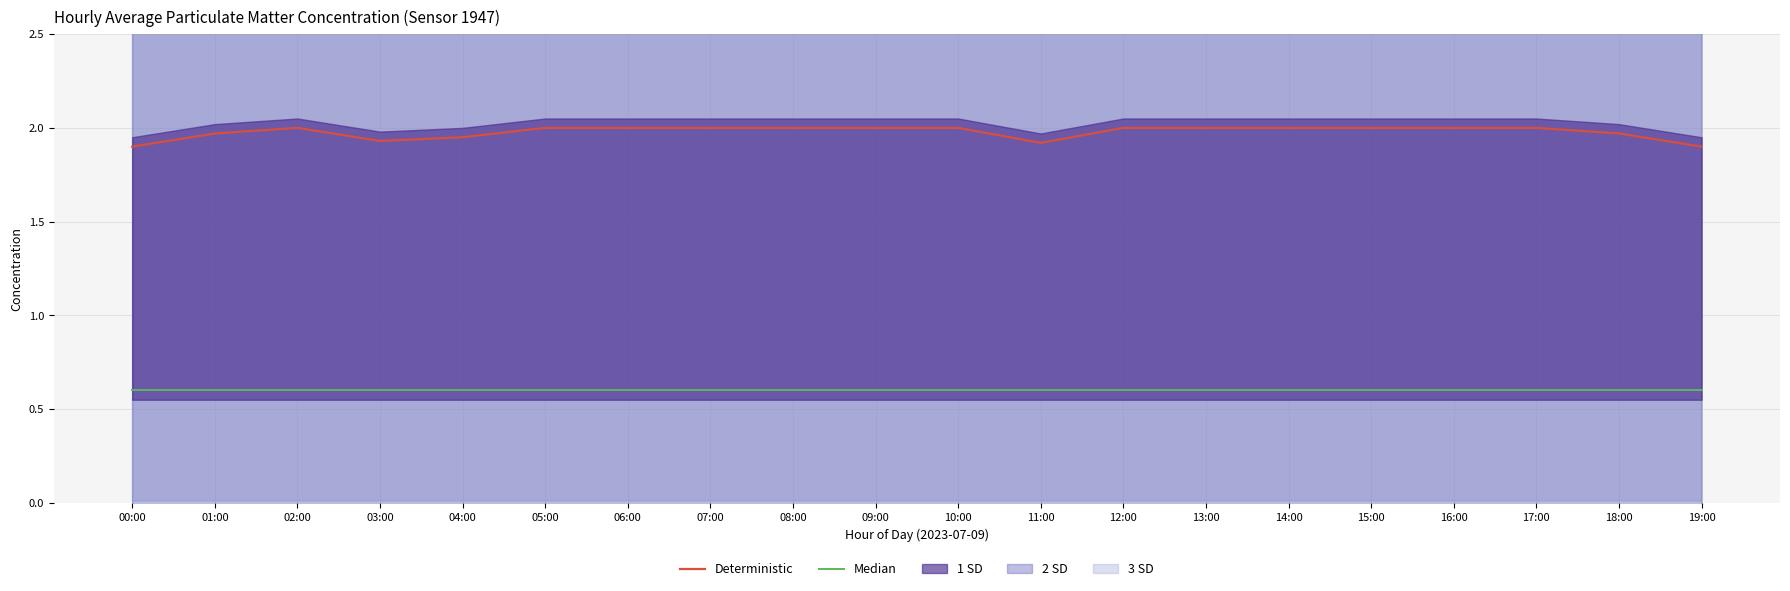

What is the value of the Median point at the 5th from the left?

0.6